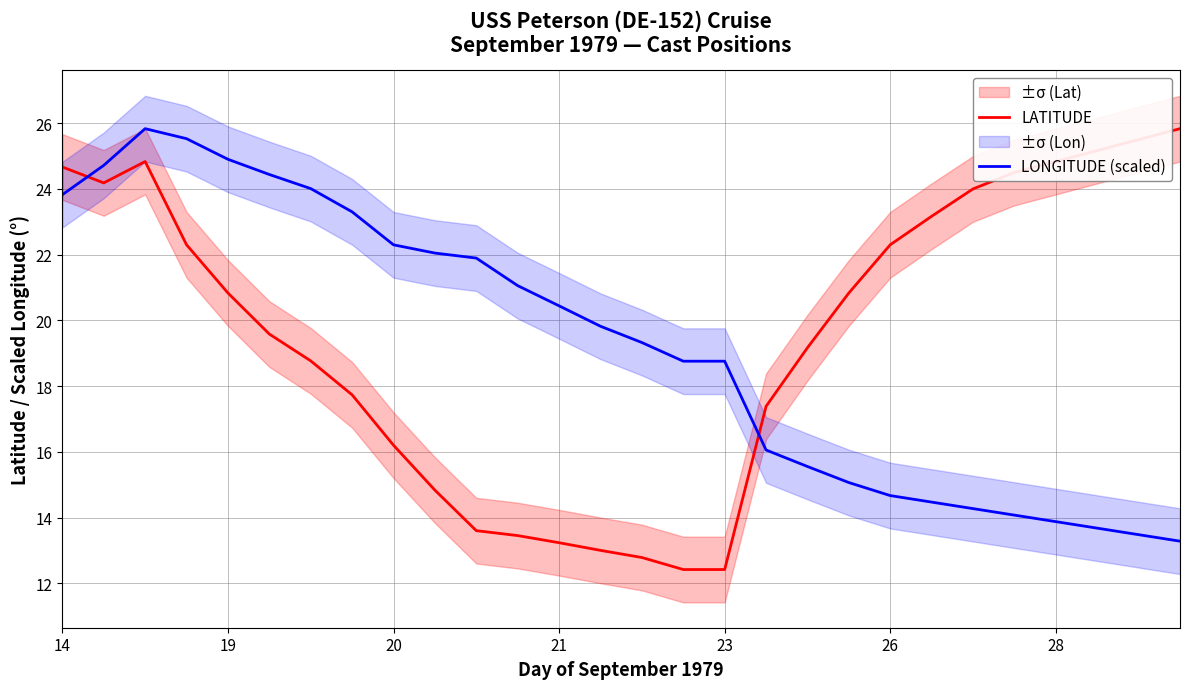

The LONGITUDE (scaled) series shows 13.3 at 19. True or false?

False